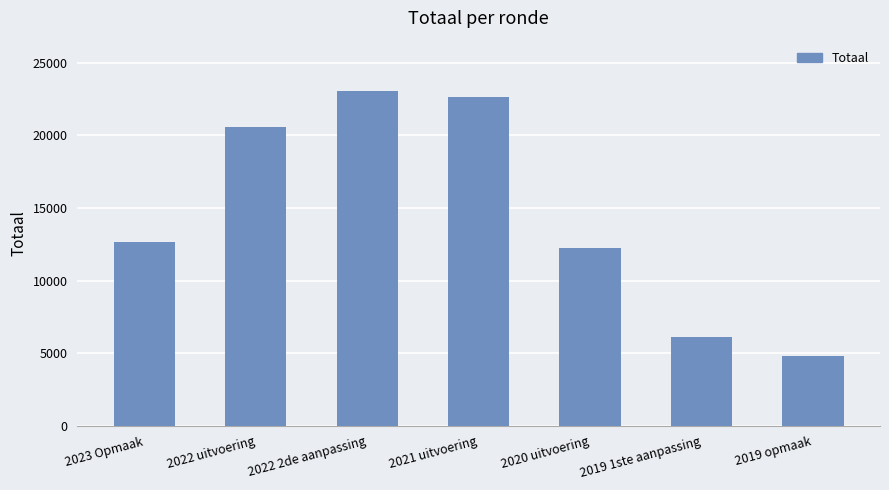

Is it true that the value at 2019 opmaak is 4826?

True